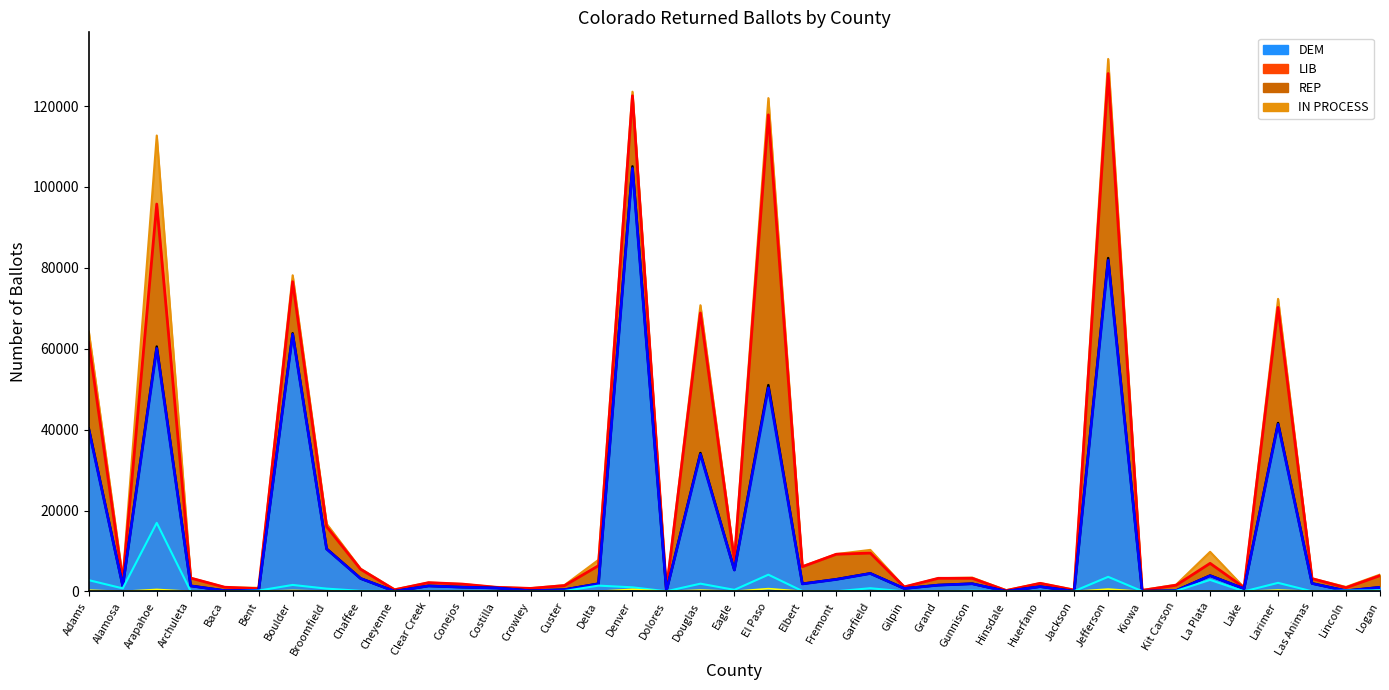

What is the sum of the DEM values at Hinsdale and La Plata?

3917